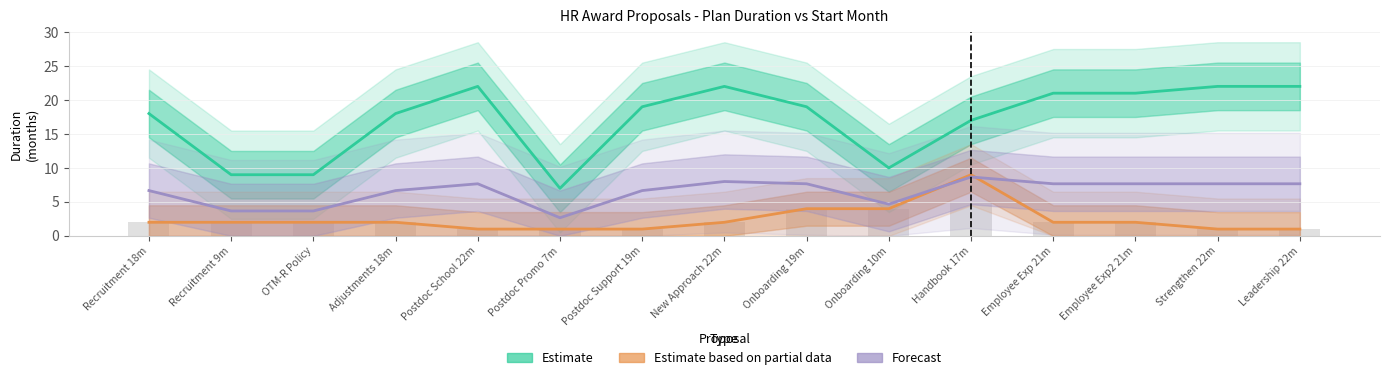

What value does the Estimate based on partial data series have at Handbook 17m?

9.0